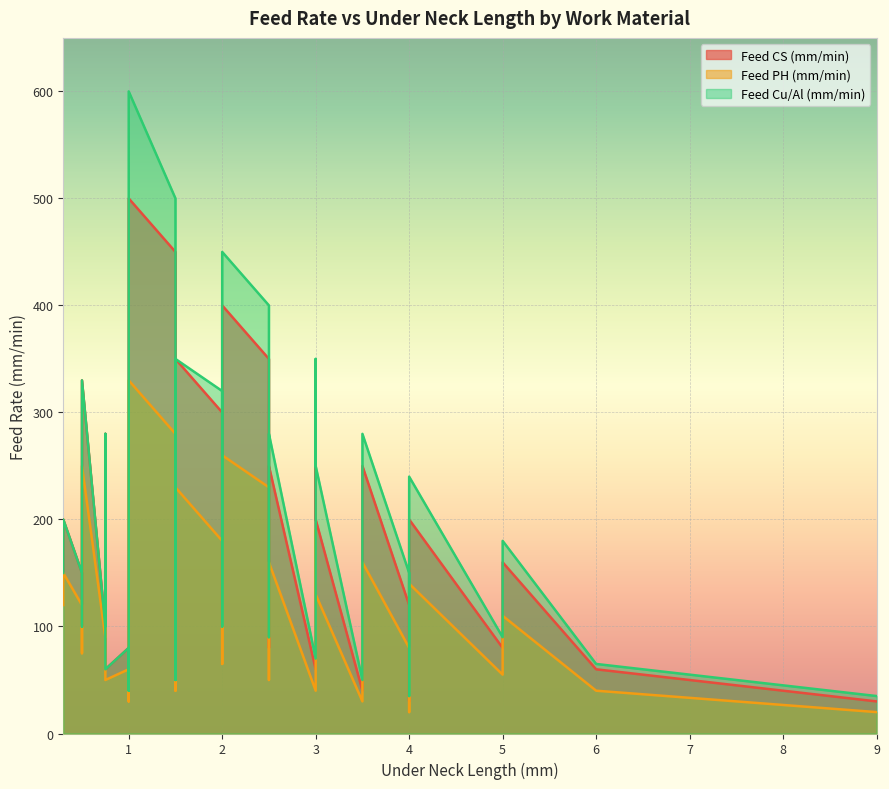

True or false: Feed CS (mm/min) and Feed PH (mm/min) cross at least once.

False